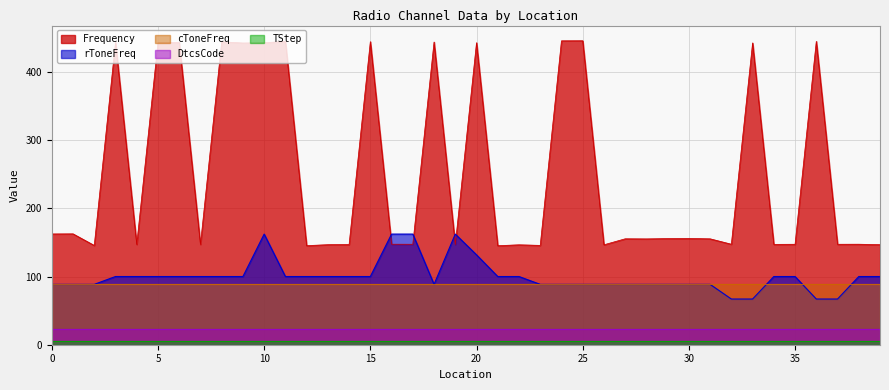

Reading left to right, list all the values displayed in this chart.

Frequency: 0=162.4	1=162.6	2=145.6	3=443.4	4=147.1	5=443.0	6=443.1	7=147.1	8=444.2	9=442.4	10=442.8	11=444.7	12=145.3	13=146.7	14=146.9	15=444.3	16=147.4	17=147.3	18=443.8	19=146.8	20=442.8	21=145.2	22=146.5	23=145.7	24=445.6	25=445.6	26=146.5	27=155.3	28=155.1	29=155.6	30=155.8	31=155.2	32=147.3	33=442.5	34=147.1	35=147.3	36=444.8	37=147.3	38=147.4	39=146.7
rToneFreq: 0=88.5	1=88.5	2=88.5	3=100.0	4=100.0	5=100.0	6=100.0	7=100.0	8=100.0	9=100.0	10=162.2	11=100.0	12=100.0	13=100.0	14=100.0	15=100.0	16=162.2	17=162.2	18=88.5	19=162.2	20=131.8	21=100.0	22=100.0	23=88.5	24=88.5	25=88.5	26=88.5	27=88.5	28=88.5	29=88.5	30=88.5	31=88.5	32=67.0	33=67.0	34=100.0	35=100.0	36=67.0	37=67.0	38=100.0	39=100.0
cToneFreq: 0=88.5	1=88.5	2=88.5	3=88.5	4=88.5	5=88.5	6=88.5	7=88.5	8=88.5	9=88.5	10=88.5	11=88.5	12=88.5	13=88.5	14=88.5	15=88.5	16=88.5	17=88.5	18=88.5	19=88.5	20=88.5	21=88.5	22=88.5	23=88.5	24=88.5	25=88.5	26=88.5	27=88.5	28=88.5	29=88.5	30=88.5	31=88.5	32=88.5	33=88.5	34=88.5	35=88.5	36=88.5	37=88.5	38=88.5	39=88.5
DtcsCode: 0=23.0	1=23.0	2=23.0	3=23.0	4=23.0	5=23.0	6=23.0	7=23.0	8=23.0	9=23.0	10=23.0	11=23.0	12=23.0	13=23.0	14=23.0	15=23.0	16=23.0	17=23.0	18=23.0	19=23.0	20=23.0	21=23.0	22=23.0	23=23.0	24=23.0	25=23.0	26=23.0	27=23.0	28=23.0	29=23.0	30=23.0	31=23.0	32=23.0	33=23.0	34=23.0	35=23.0	36=23.0	37=23.0	38=23.0	39=23.0
TStep: 0=5.0	1=5.0	2=5.0	3=5.0	4=5.0	5=5.0	6=5.0	7=5.0	8=5.0	9=5.0	10=5.0	11=5.0	12=5.0	13=5.0	14=5.0	15=5.0	16=5.0	17=5.0	18=5.0	19=5.0	20=5.0	21=5.0	22=5.0	23=5.0	24=5.0	25=5.0	26=5.0	27=5.0	28=5.0	29=5.0	30=5.0	31=5.0	32=5.0	33=5.0	34=5.0	35=5.0	36=5.0	37=5.0	38=5.0	39=5.0